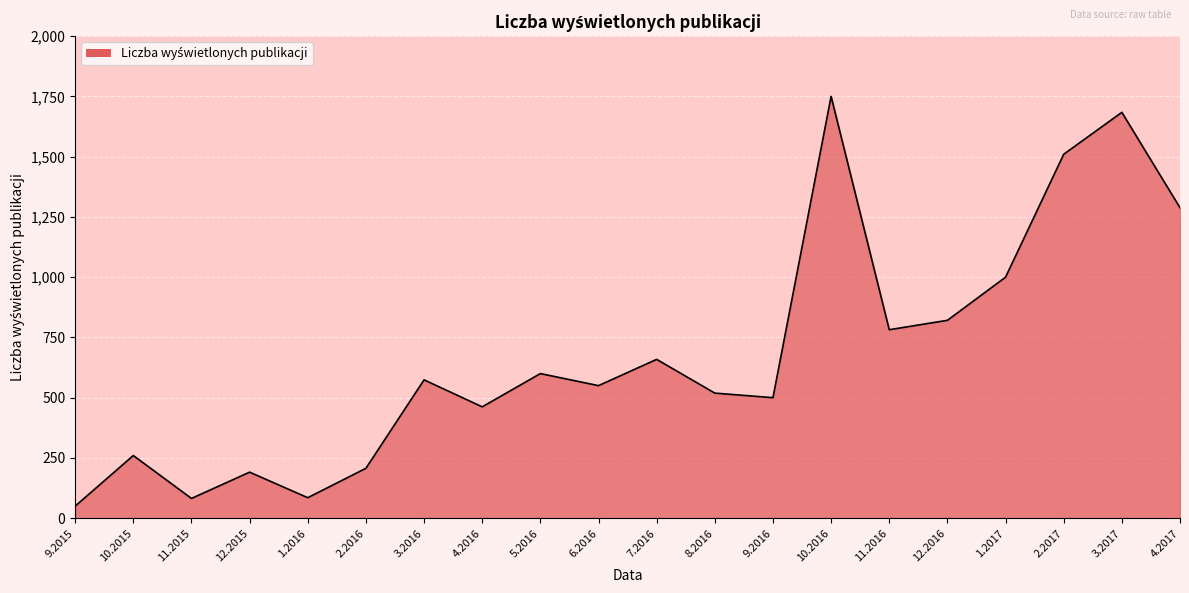

Which has a higher value, 7.2016 or 11.2016?

11.2016